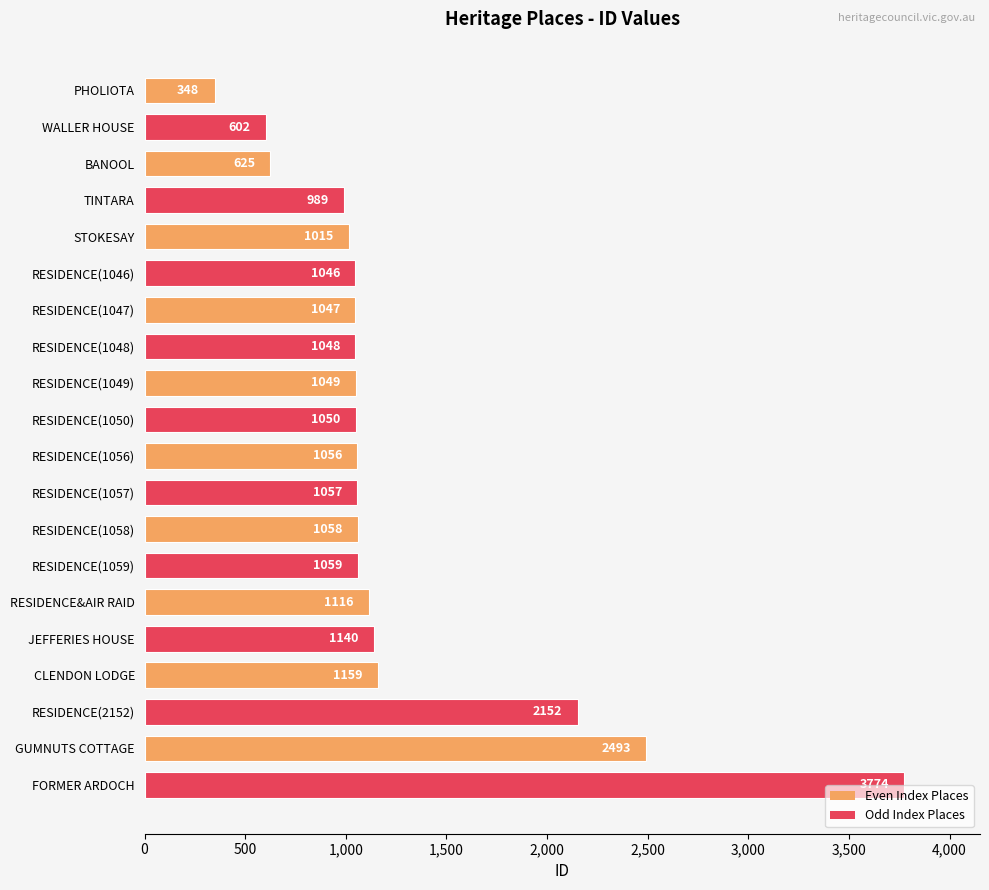

At which label is the value closest to 2061?

RESIDENCE(2152)